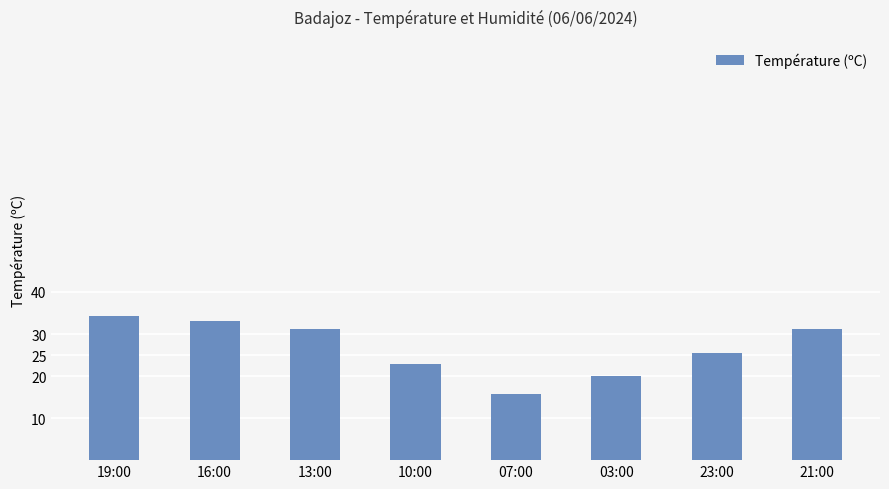

Does the chart contain any negative values?

No